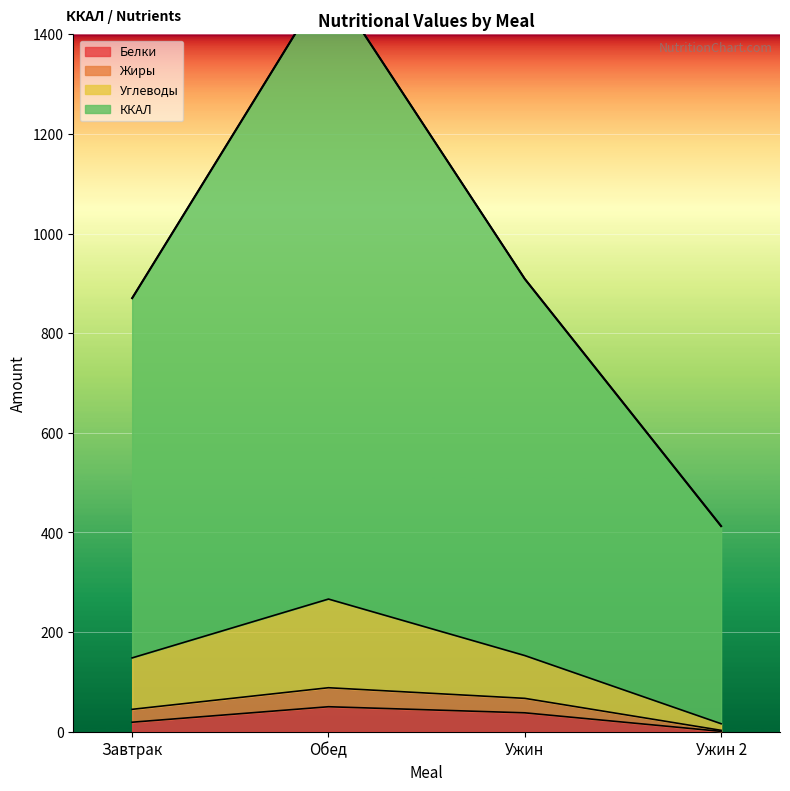

At how many categories does at least one series exceed 1266?

1